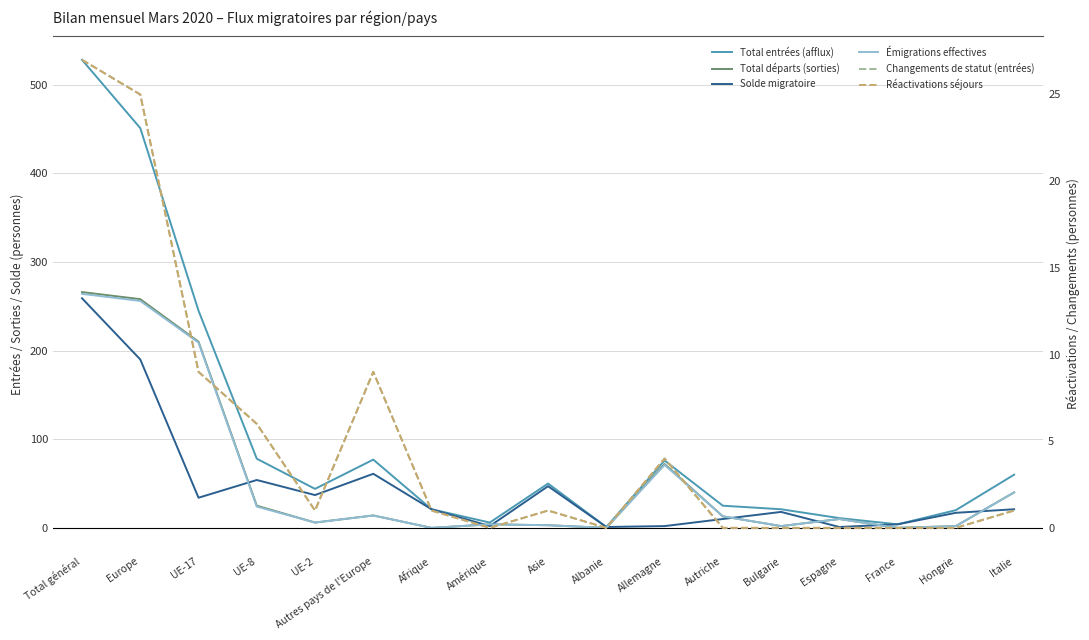

Reading right to left, transcribe all the data shown in this chart.

Total entrées (afflux): 60	20	4	11	21	25	76	1	50	6	21	77	44	78	245	451	528
Total départs (sorties): 40	2	0	10	2	13	72	0	3	4	0	14	6	25	210	258	266
Solde migratoire: 21	17	4	1	18	10	2	1	47	2	21	61	37	54	34	190	259
Émigrations effectives: 40	2	0	10	2	13	71	0	3	4	0	14	6	24	209	256	264
Changements de statut (entrées): 1	0	0	0	0	0	4	0	1	0	1	9	1	6	9	25	27
Réactivations séjours: 1	0	0	0	0	0	4	0	1	0	1	9	1	6	9	25	27